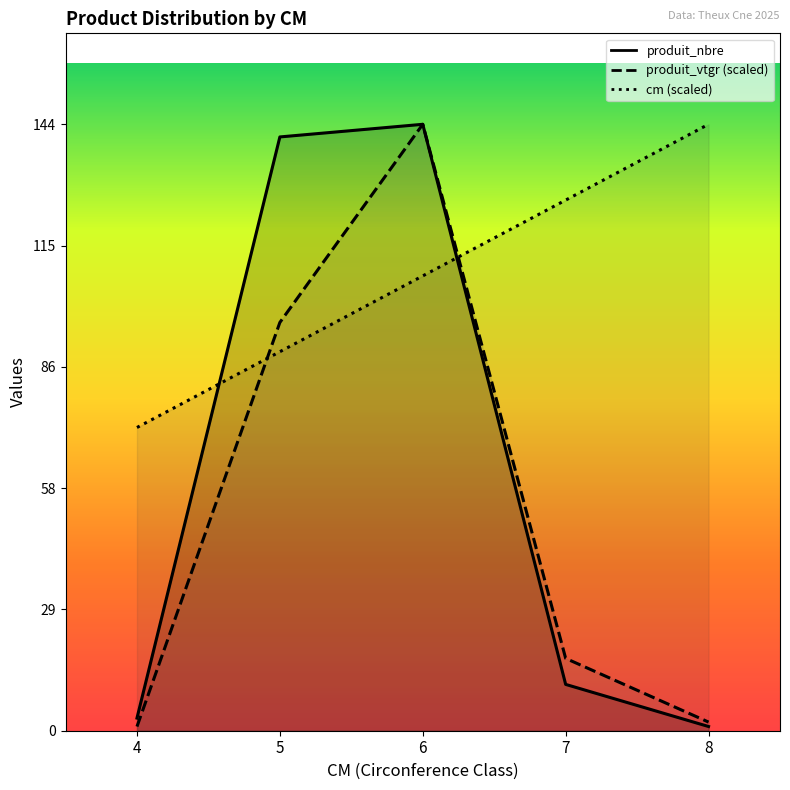

Which category has the lowest value in the produit_vtgr series?

4